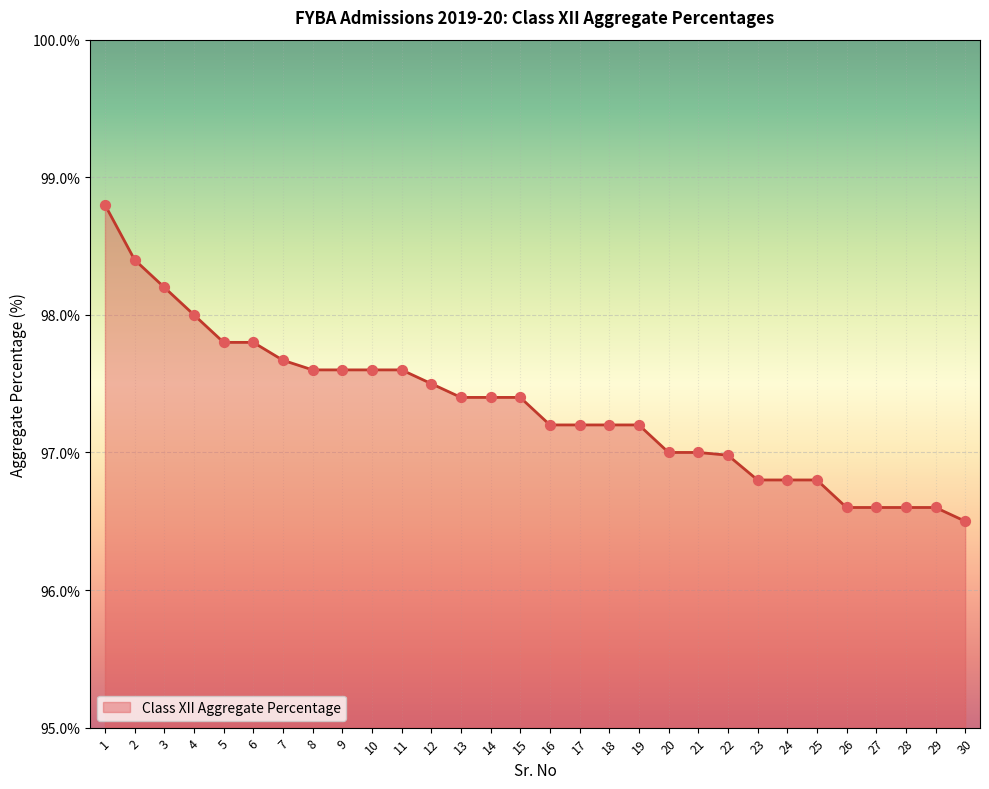

What is the change in value from 13 to 28?

-0.8